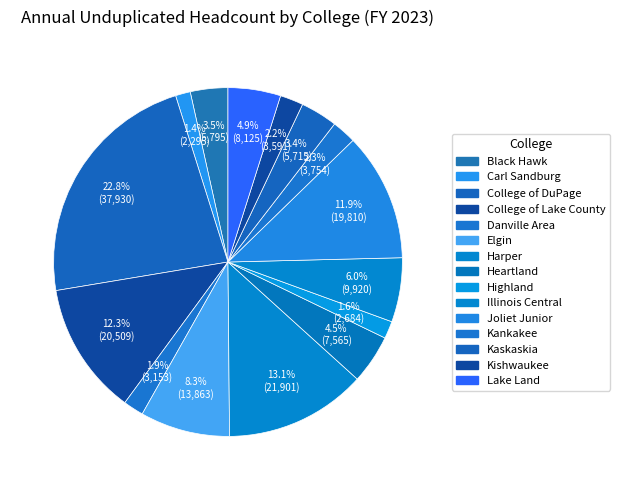

True or false: Carl Sandburg accounts for 15% of the total.

False